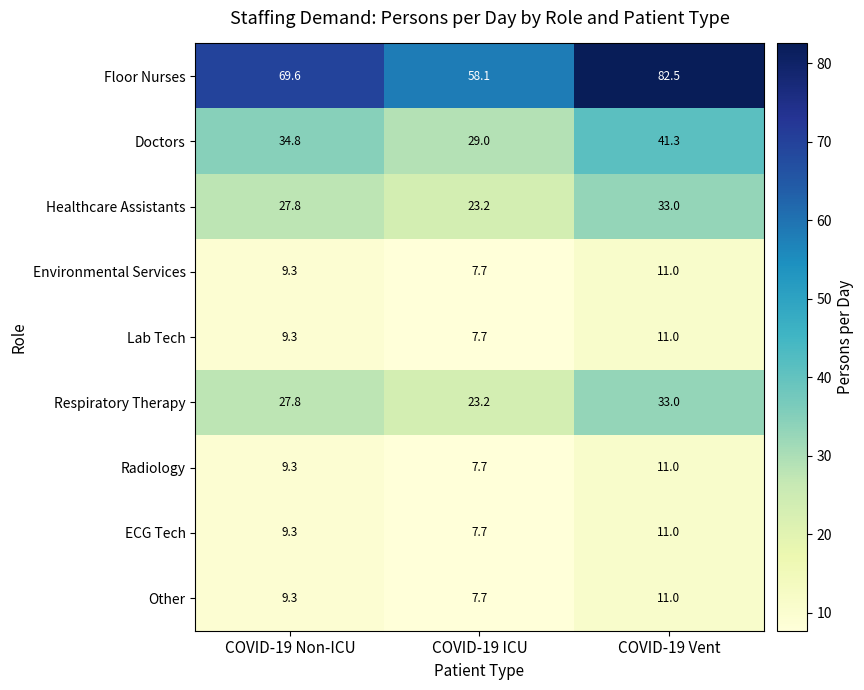

Is it true that Healthcare Assistants equals 27.8 at COVID-19 Non-ICU?

True